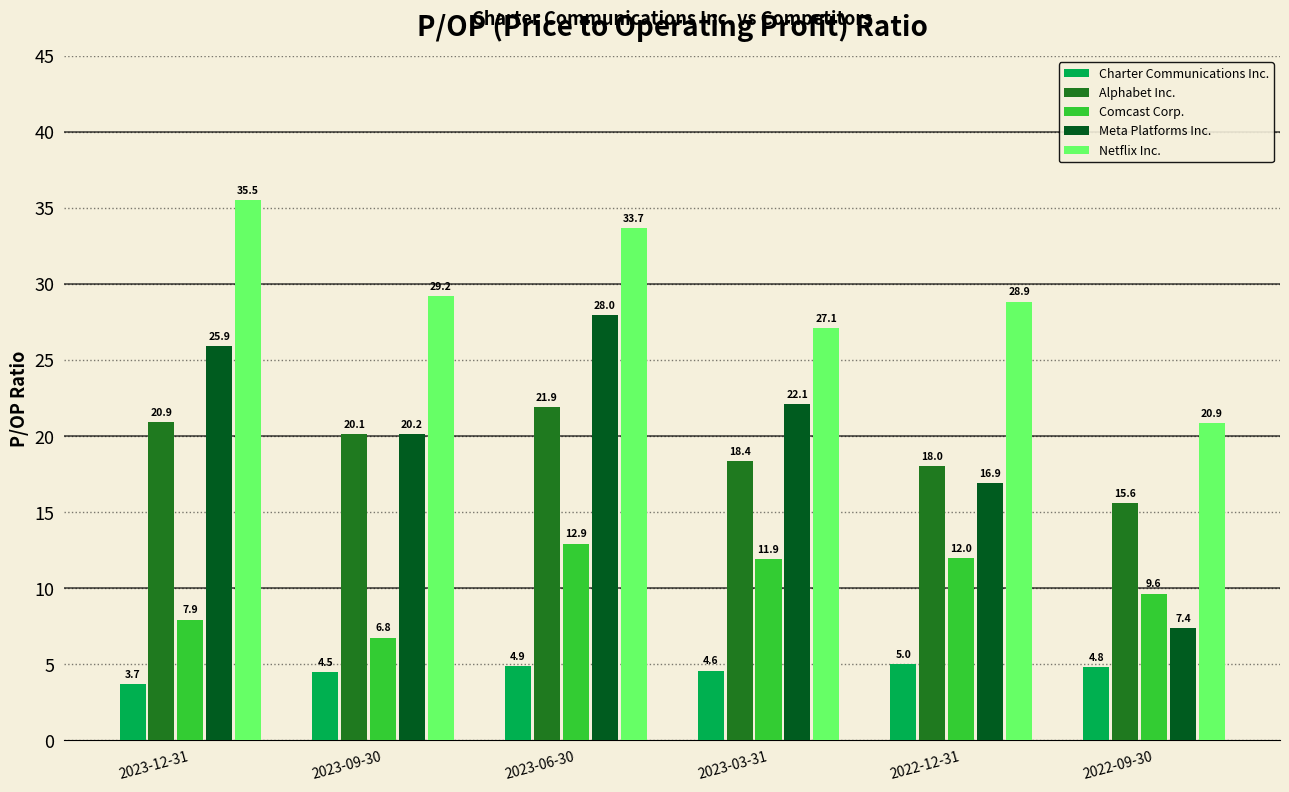

What is the value of the Netflix Inc. bar at the 3rd from the left?

33.7